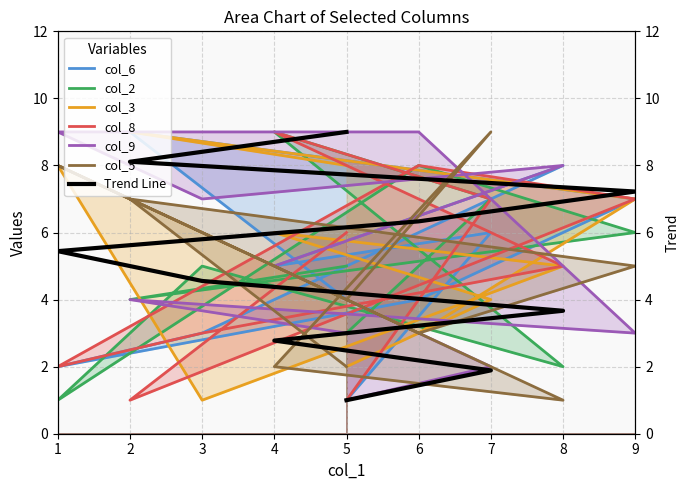

Count the col_6 values in the range 3 to 7.

6